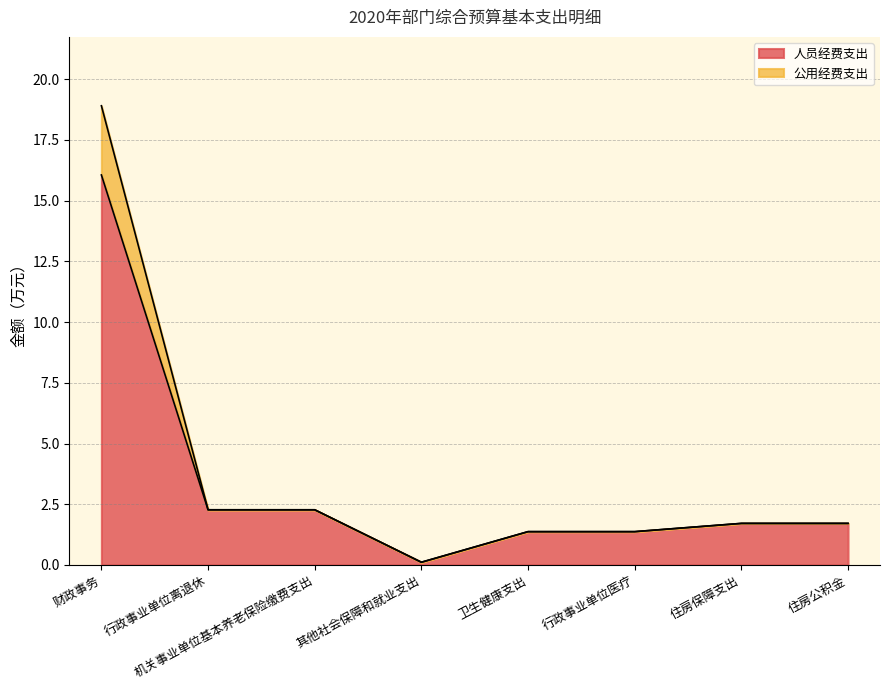

Which category has the highest value in the 人员经费支出 series?

财政事务